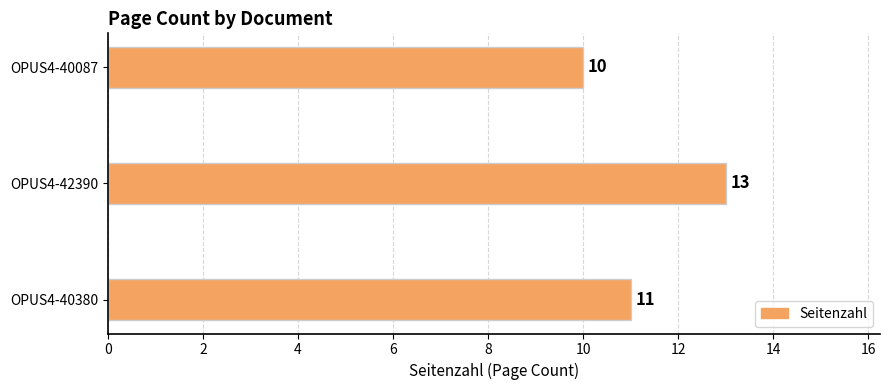

How many bars are there in total?

3